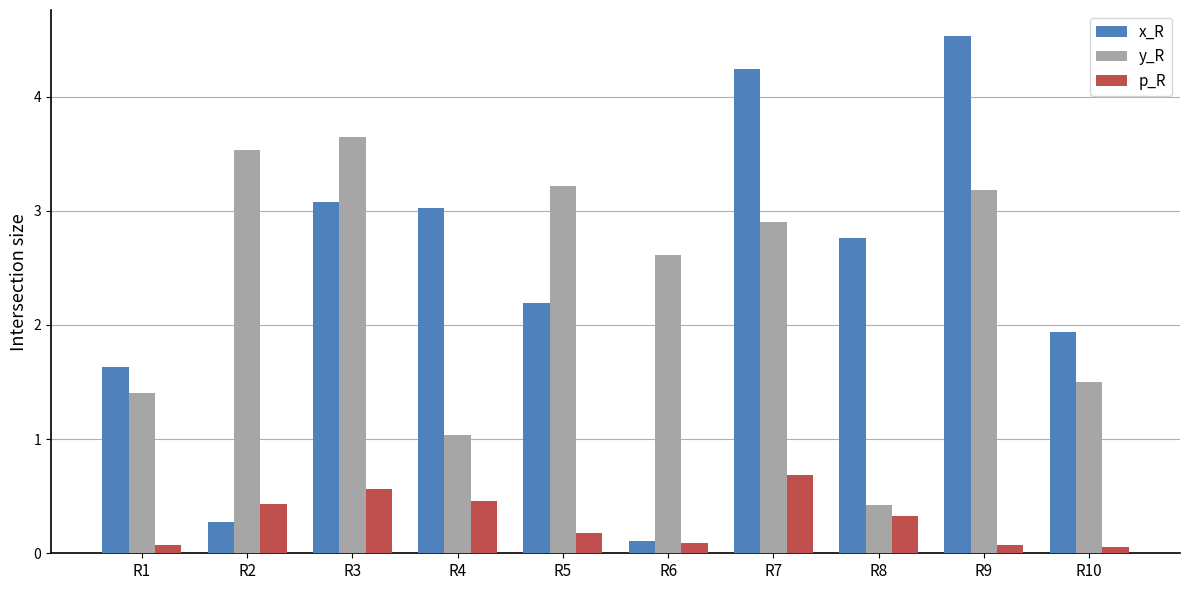

True or false: y_R has a value of 3.6 at R3.

True